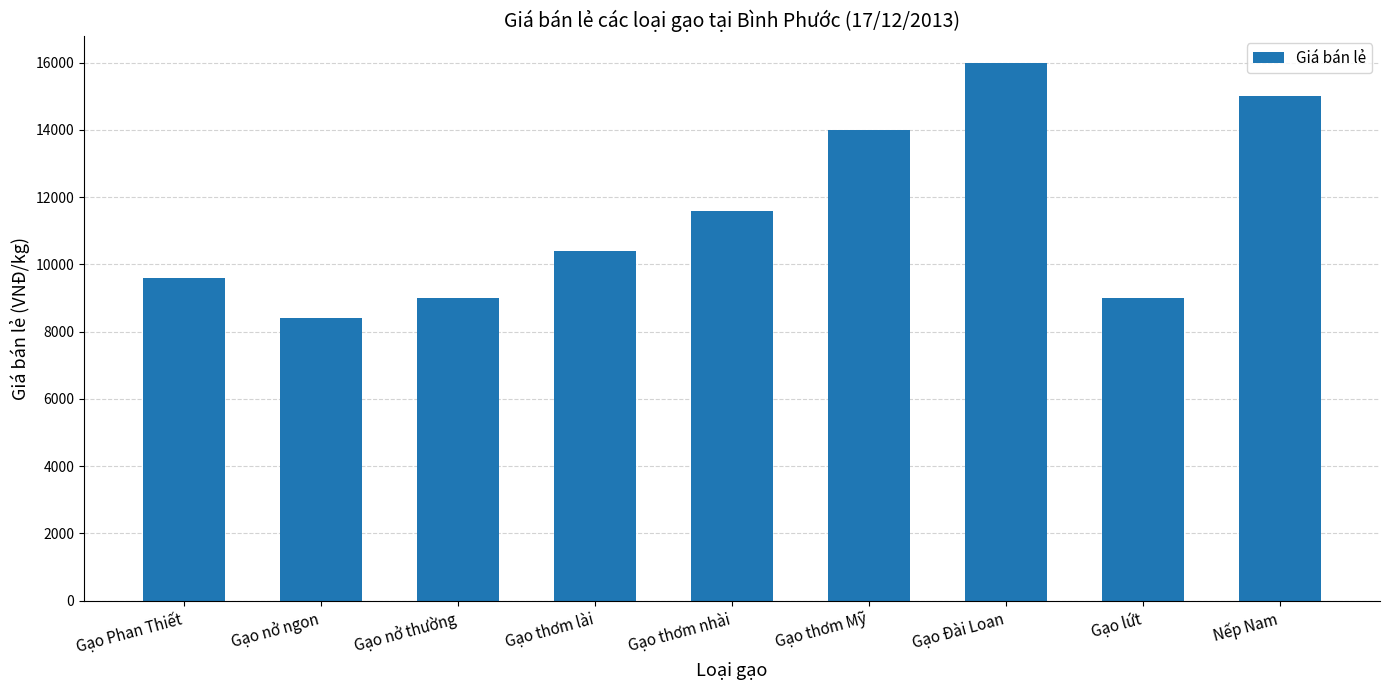

What value does the data have at Gạo lứt, to the nearest 10?

9000